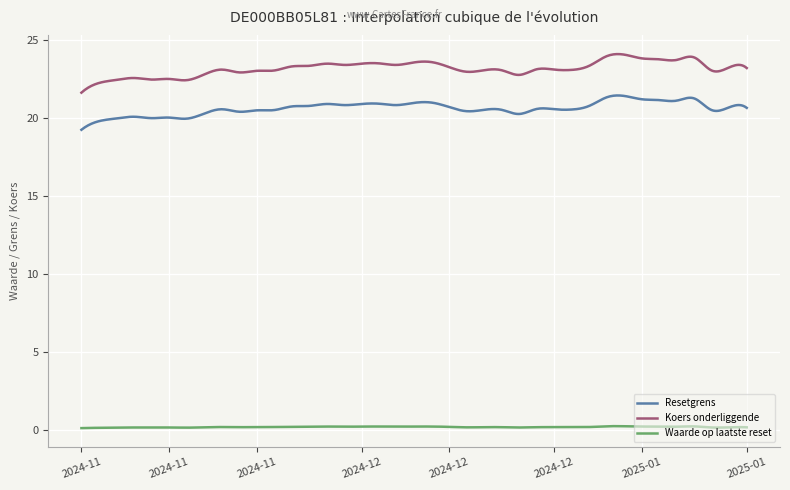

What is the minimum value for Koers onderliggende?

21.6